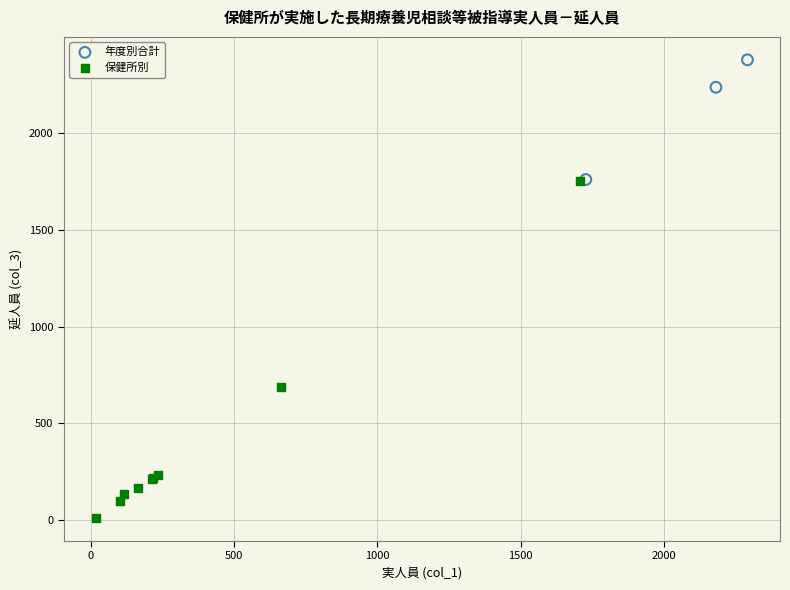

Which series contains the lowest Y value?

保健所別